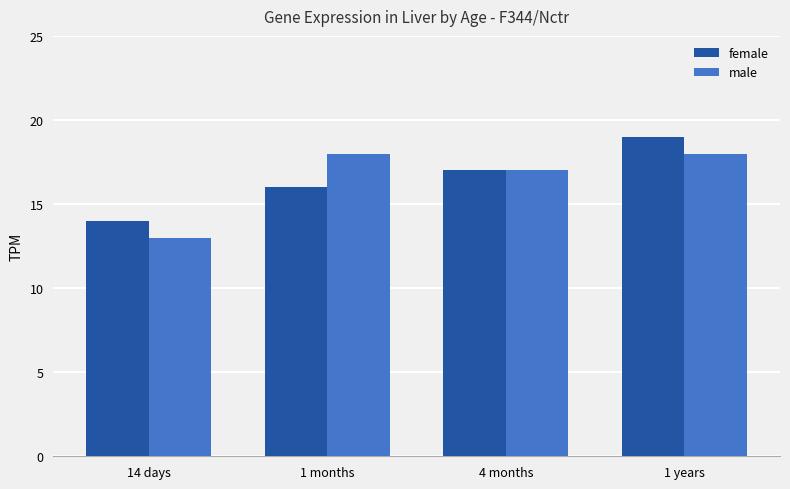

What are all the series names shown in the legend?

female, male